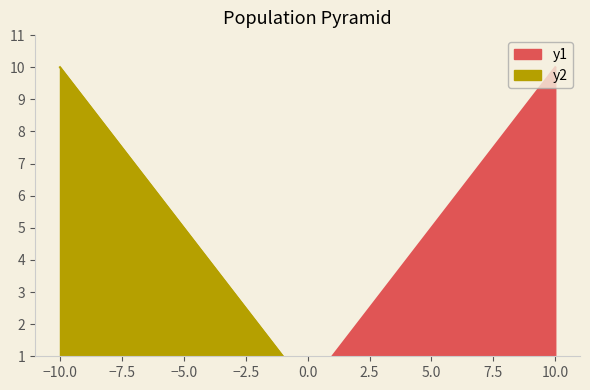

True or false: y1 has a value of 15 at 10.0.

False